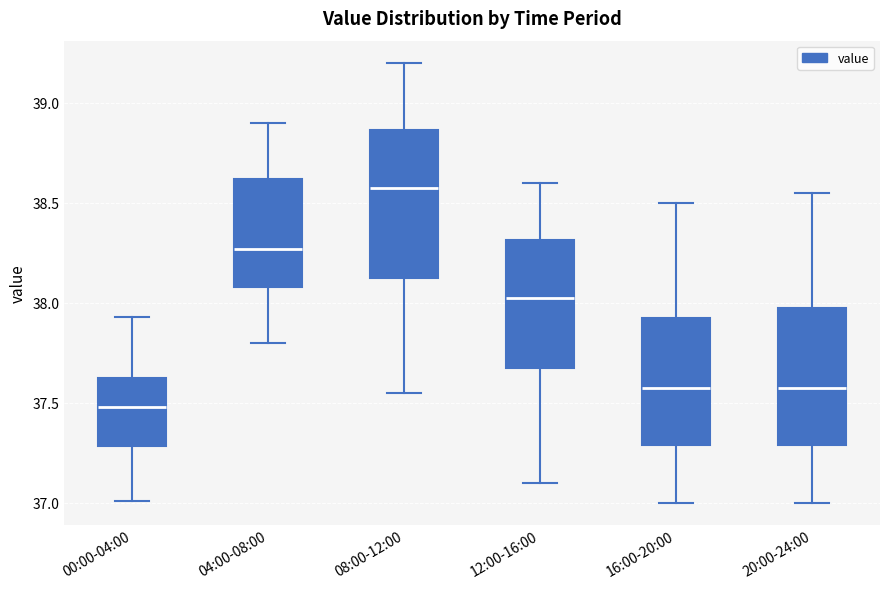

Reading left to right, transcribe this box plot: for each box, give where its median line is, the range the box spans, and where its two whiskers end, as read against the y-axis. The values are not printed on the chart, so give them approximately, as read against the axis.

00:00-04:00: median 37.50, box 37.30 to 37.65, whiskers 37.00 to 37.95
04:00-08:00: median 38.25, box 38.10 to 38.60, whiskers 37.80 to 38.90
08:00-12:00: median 38.60, box 38.15 to 38.85, whiskers 37.55 to 39.20
12:00-16:00: median 38.05, box 37.70 to 38.30, whiskers 37.10 to 38.60
16:00-20:00: median 37.60, box 37.30 to 37.95, whiskers 37.00 to 38.50
20:00-24:00: median 37.60, box 37.30 to 38.00, whiskers 37.00 to 38.55